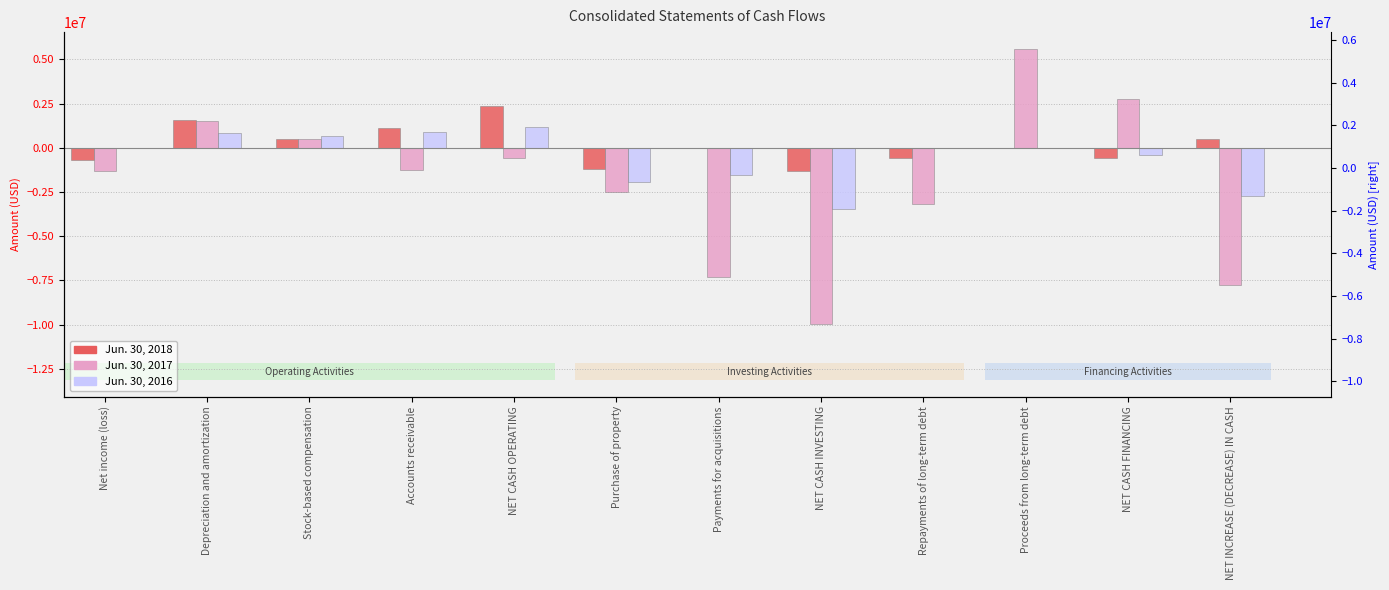

True or false: Jun. 30, 2016 has a value of 18231 at Net income (loss).

False